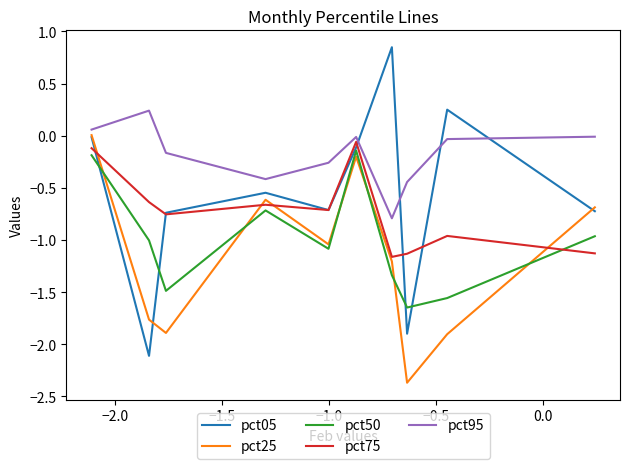

Does the chart have visible grid lines?

No